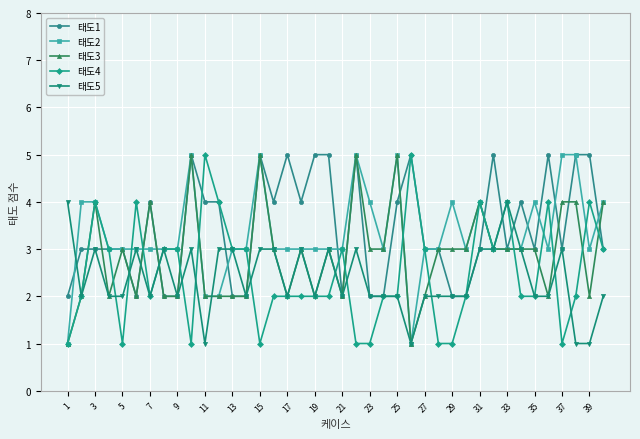

How many categories are shown in the chart?

40